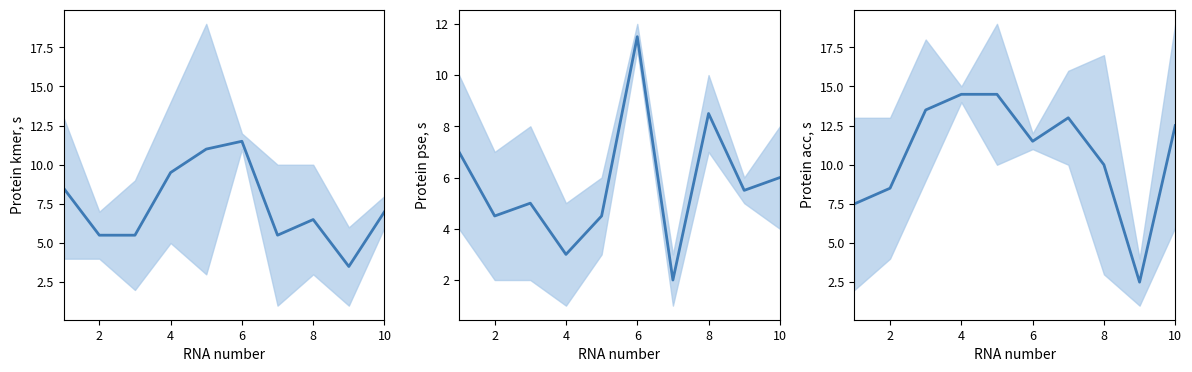

How many intersections are there between Protein pse, s and Protein kmer, s?

2